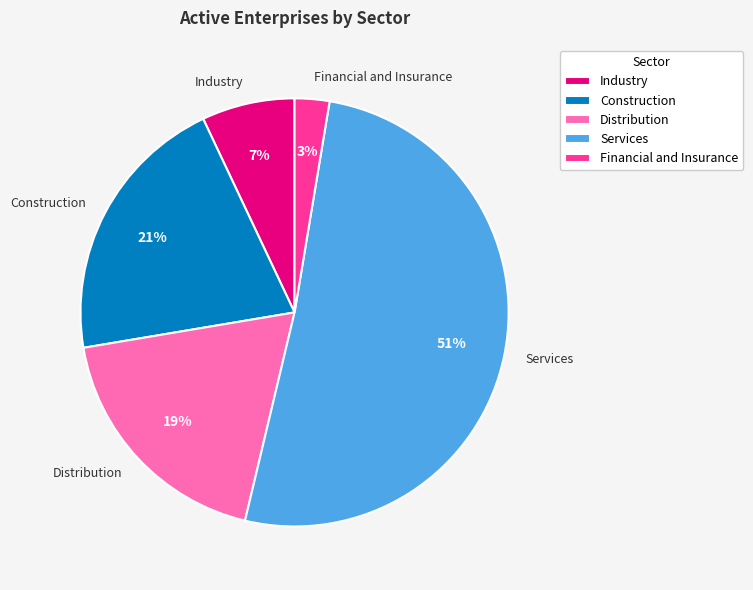

To the nearest percent, what is the difference between the largest and smallest slice percentages?

48%